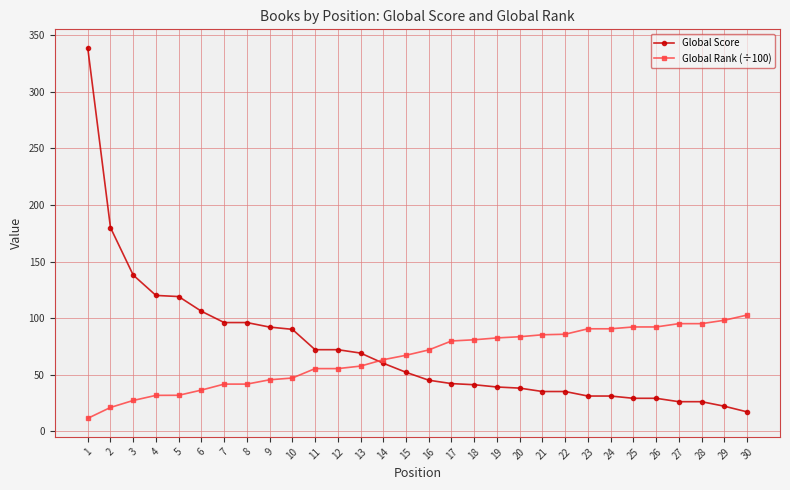

What value does the Global Score series have at 26?

29.0